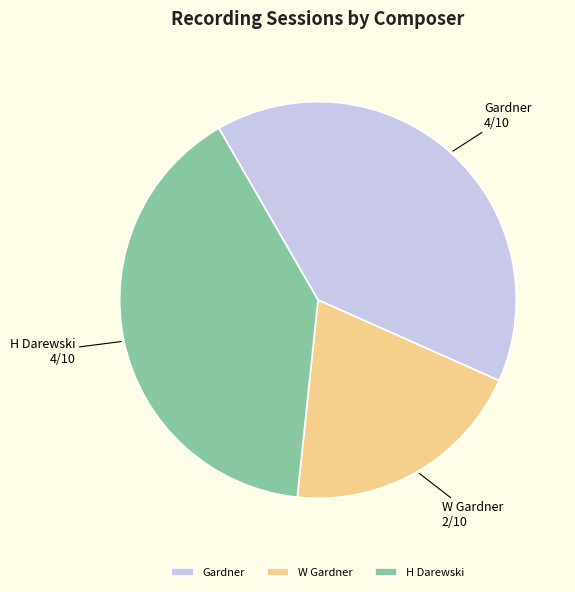

Does any single category account for the majority?

No